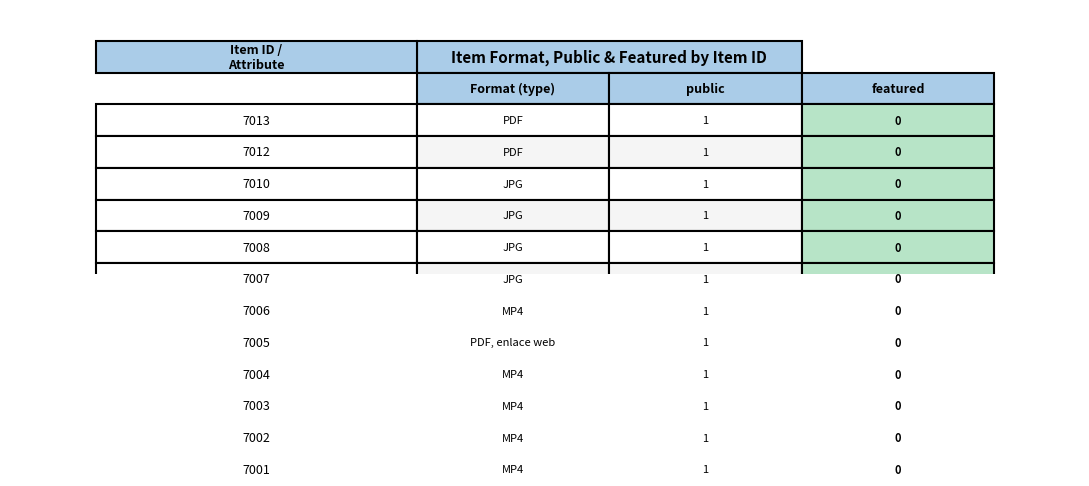

What value does the 7009 series have at 1?

1